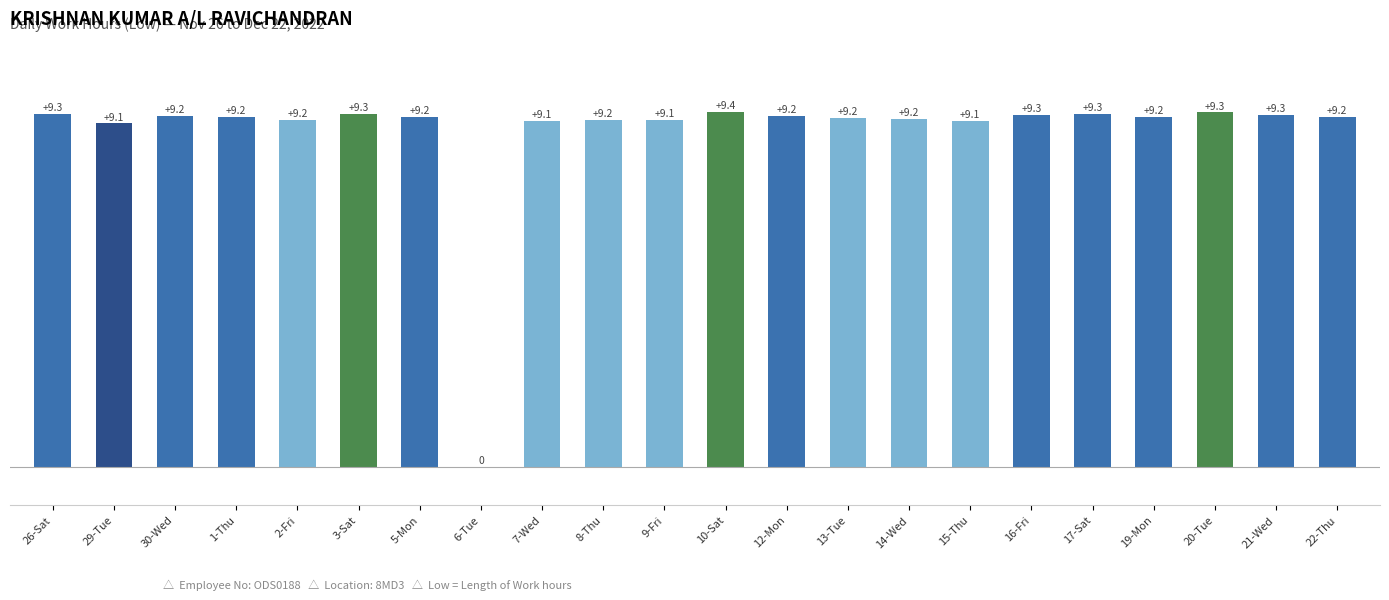

What is the greatest value displayed?

9.4